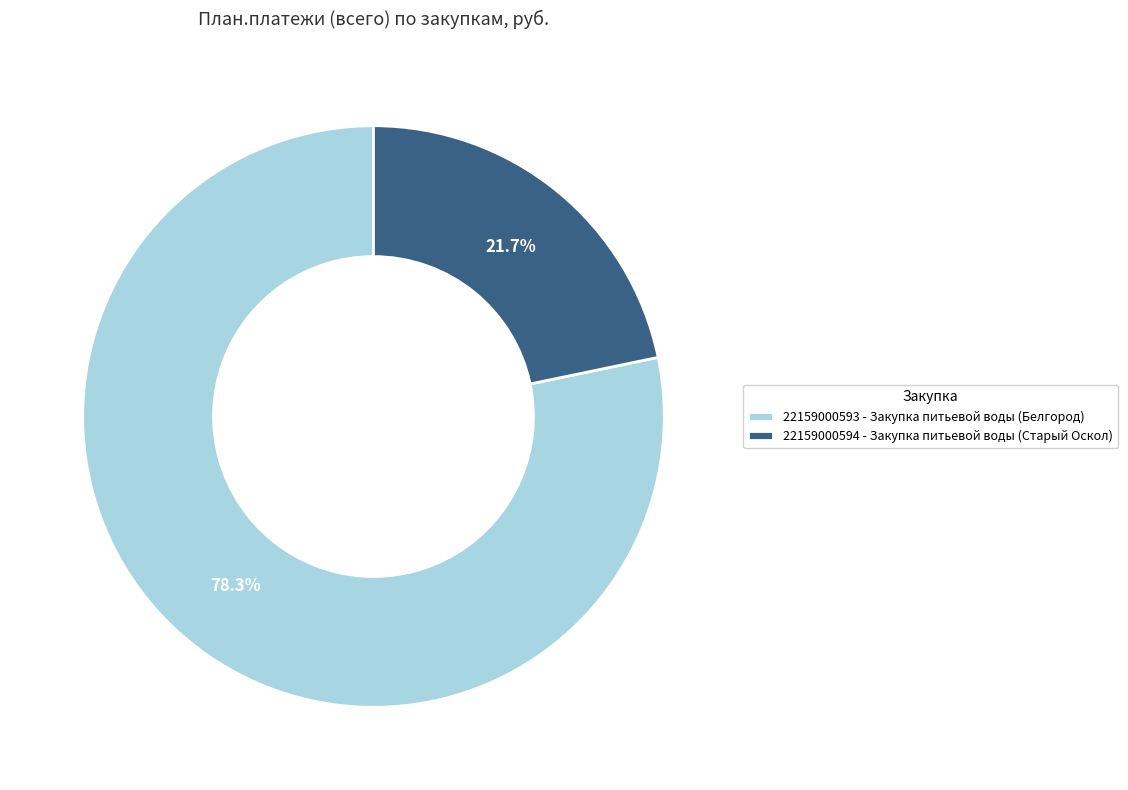

To the nearest percent, what is the difference between the largest and smallest slice percentages?

57%